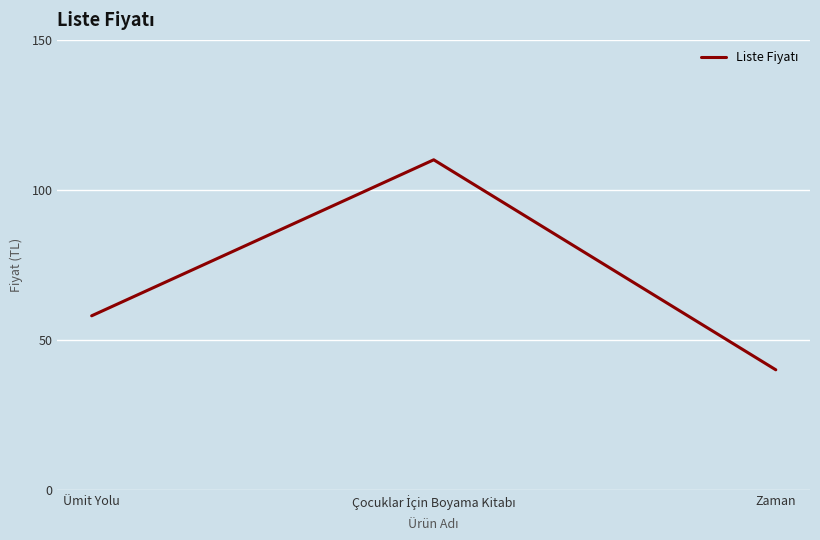

What value does the data have at Ümit Yolu, to the nearest 10?

60